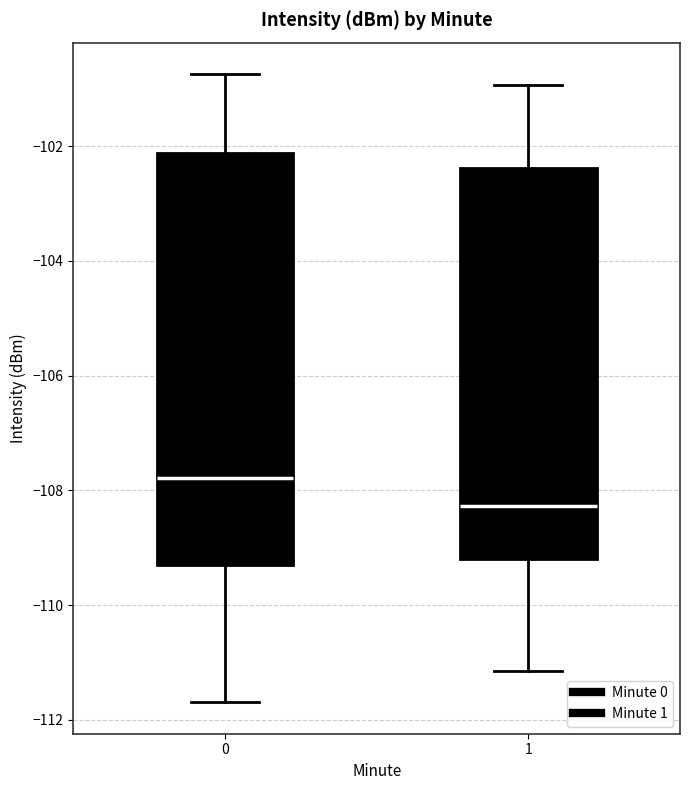

Which box is the tallest, from its lower edge to its upper edge?

0